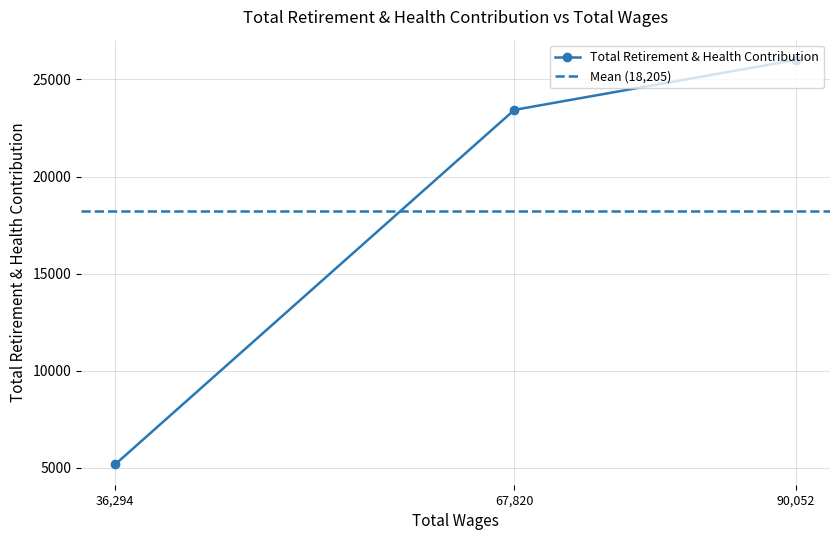

What is the label of the 1st point from the left?

90052.0